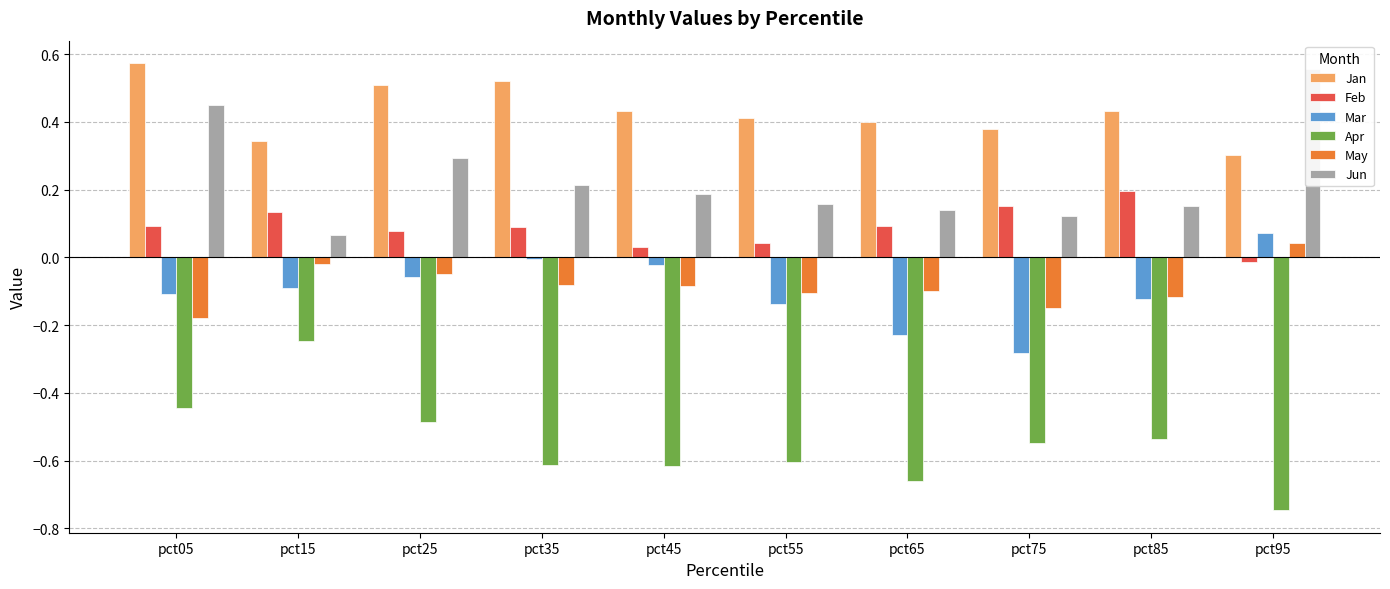

Rank the series at pct75 from lowest to highest value.

Apr, Mar, May, Jun, Feb, Jan